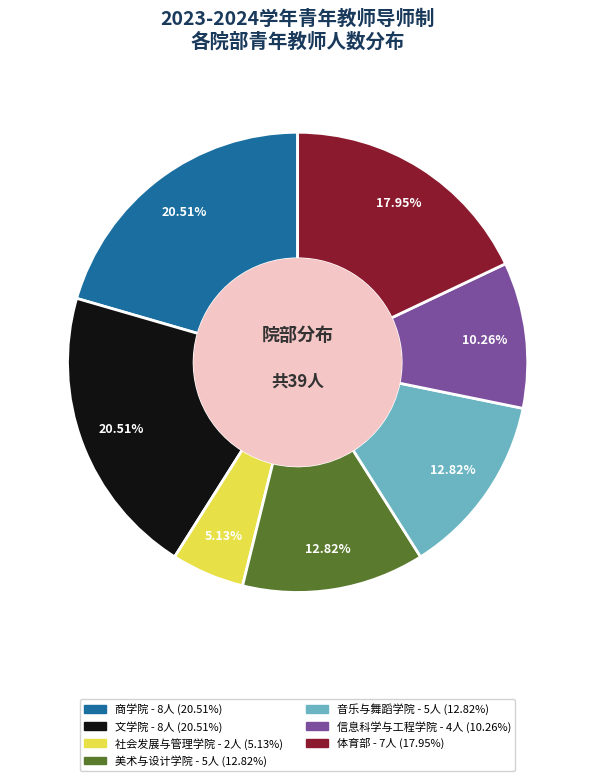

How many slices are in this pie chart?

7